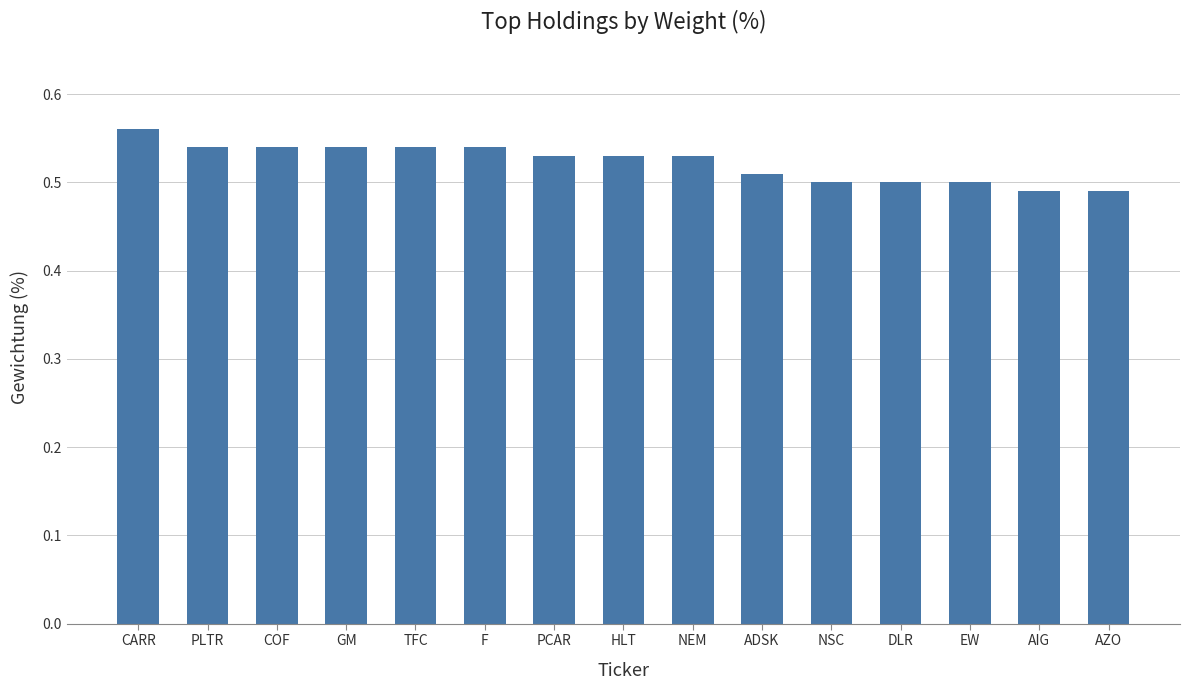

The value at DLR is 0.2. True or false?

False